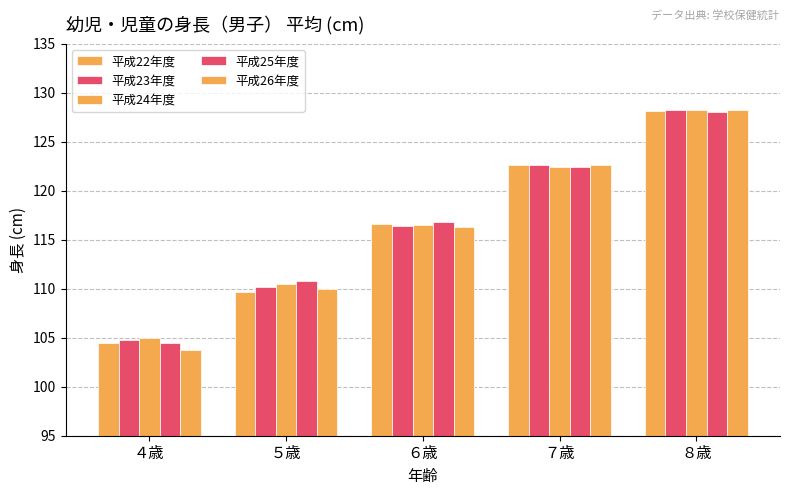

Which label corresponds to the largest value in the chart?

８歳